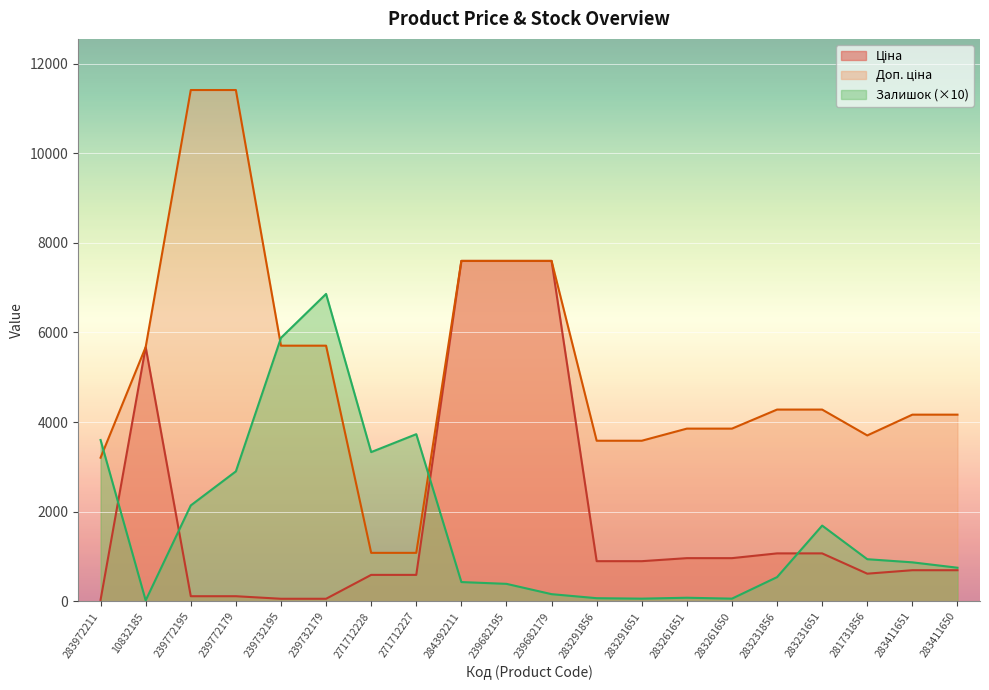

Rank the categories by Ціна value from lowest to highest.

283972211, 239732195, 239732179, 239772195, 239772179, 271712228, 271712227, 281731856, 283411651, 283411650, 283291856, 283291651, 283261651, 283261650, 283231856, 283231651, 10832185, 284392211, 239682195, 239682179